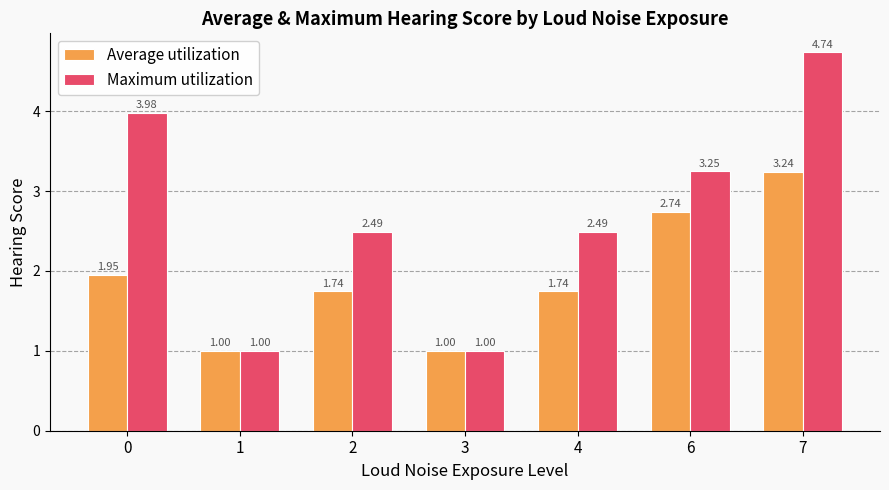

What is the sum of all Average utilization values?

13.4